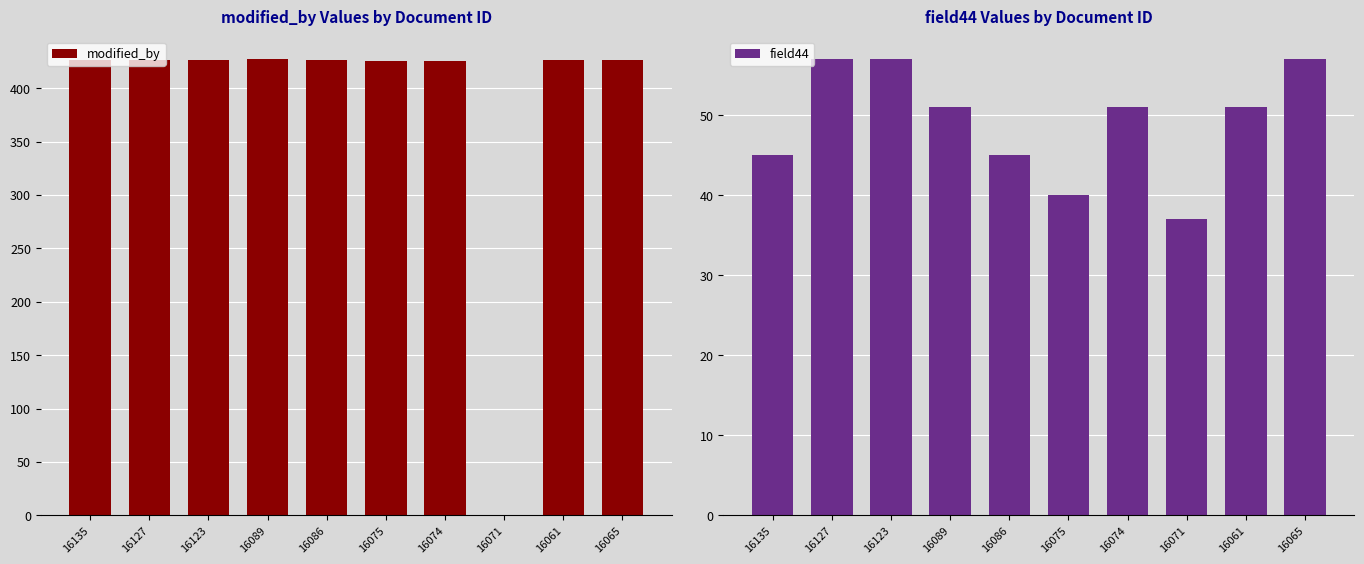

What is the approximate value of modified_by at 16065?

426